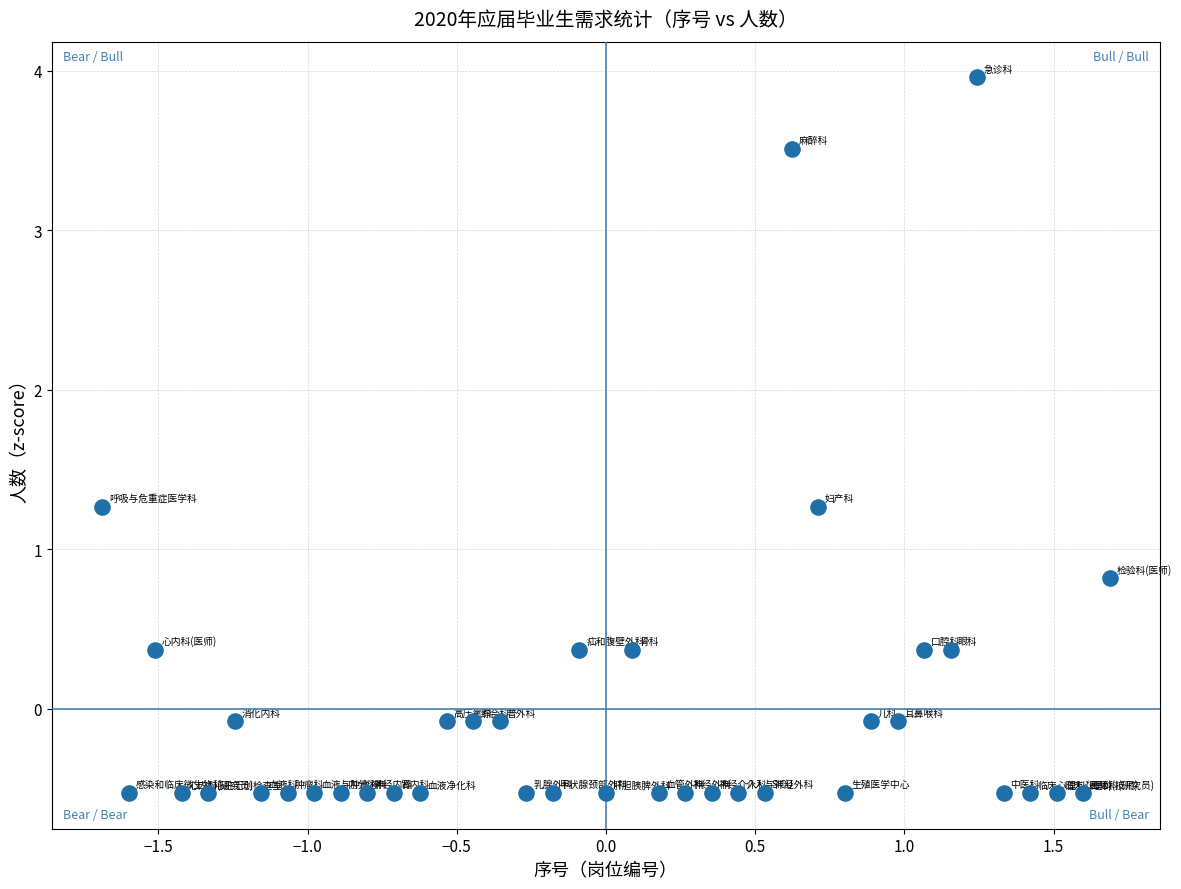

What Y value in the scatter plot is closest to 1?

0.8